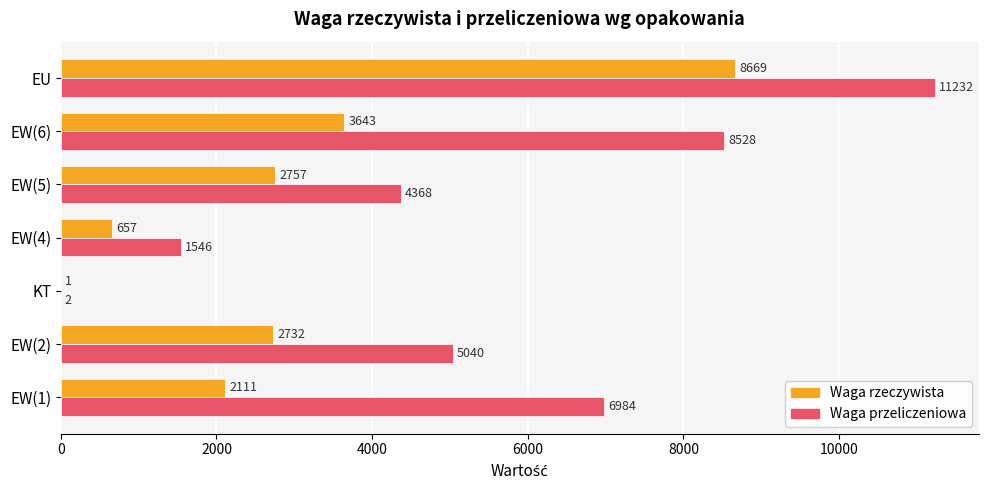

Which series has the largest range (max minus min)?

Waga przeliczeniowa